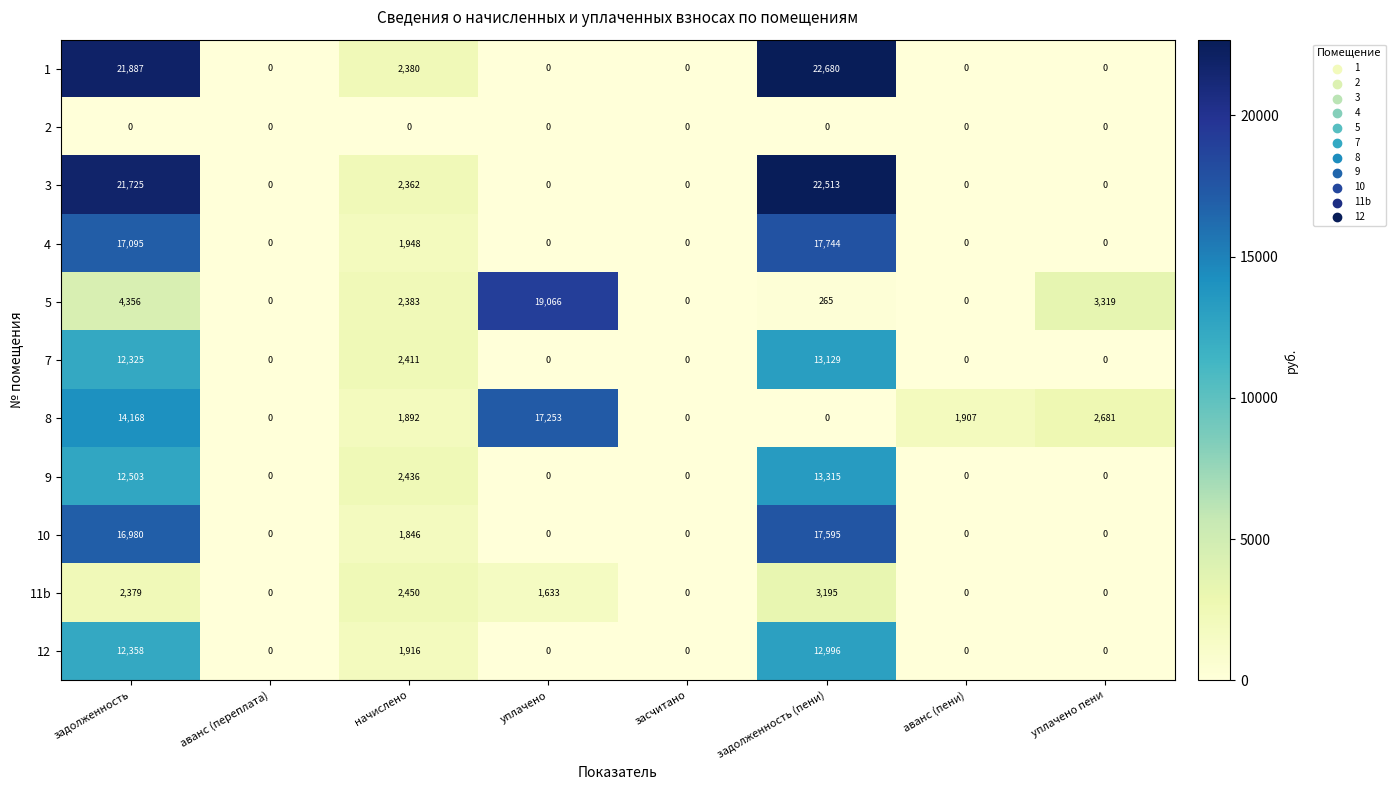

Is it true that 12 equals 0 at аванс (пени)?

True